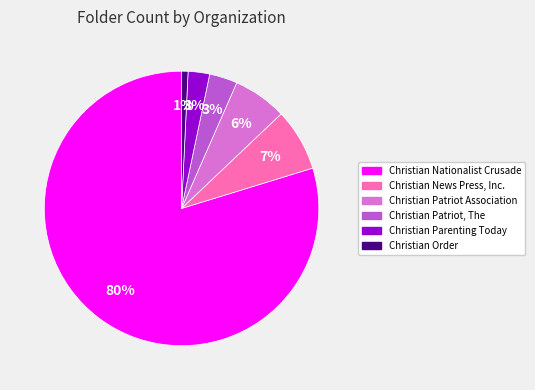

To the nearest percent, what portion does Christian Order represent?

1%